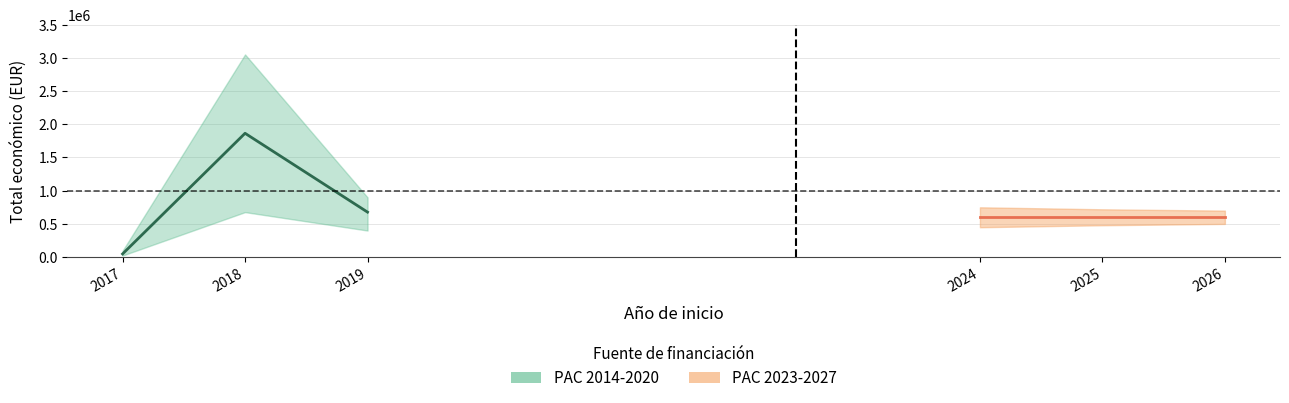

What is the difference between the maximum and minimum values?

1816499